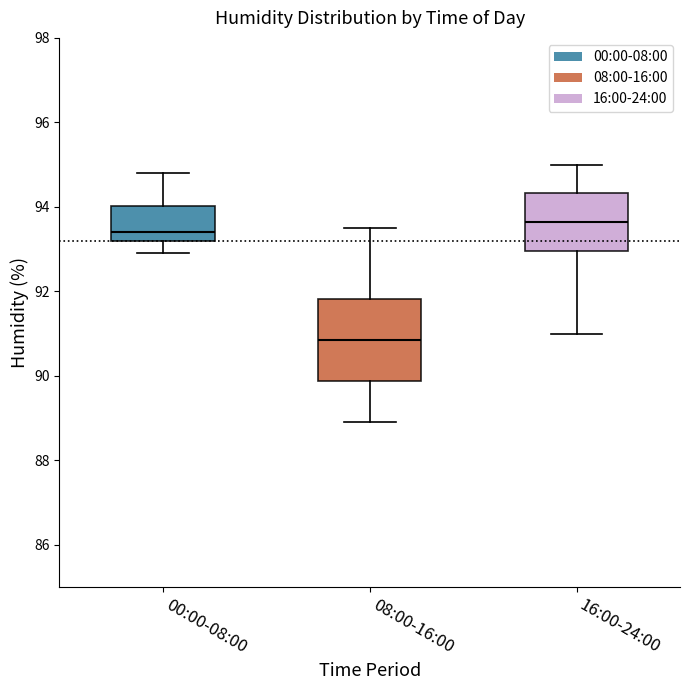

Reading left to right, read every box against the y-axis: the position of its median line, the range the box covers, and the ends of its whiskers. The values are not printed on the chart, so give them approximately, as read against the axis.

00:00-08:00: median 93.4, box 93.2 to 94.0, whiskers 93.0 to 94.8
08:00-16:00: median 90.8, box 89.8 to 91.8, whiskers 89.0 to 93.6
16:00-24:00: median 93.6, box 93.0 to 94.4, whiskers 91.0 to 95.0